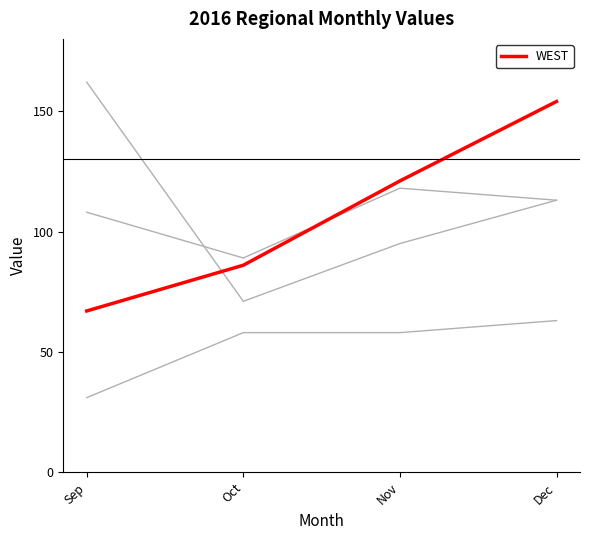

How many lines are shown in the chart?

4